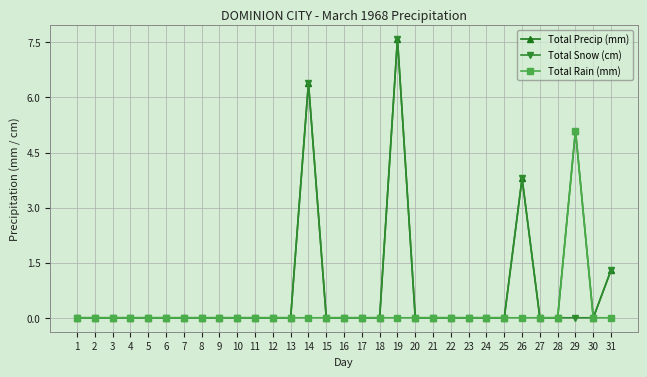

Which label corresponds to the largest value in the chart?

19